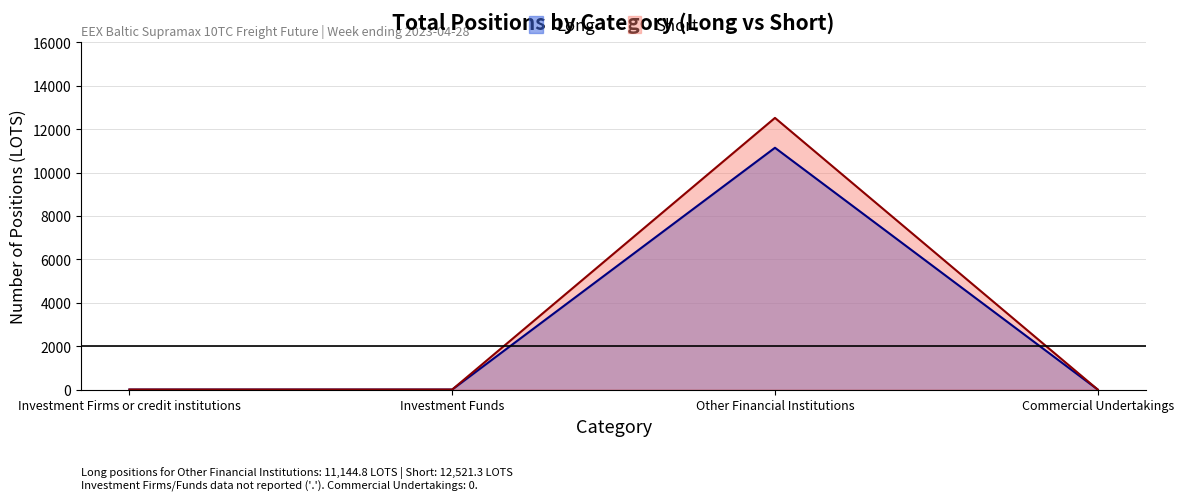

What is the difference between the Short values at Other Financial Institutions and Commercial Undertakings?

12521.3